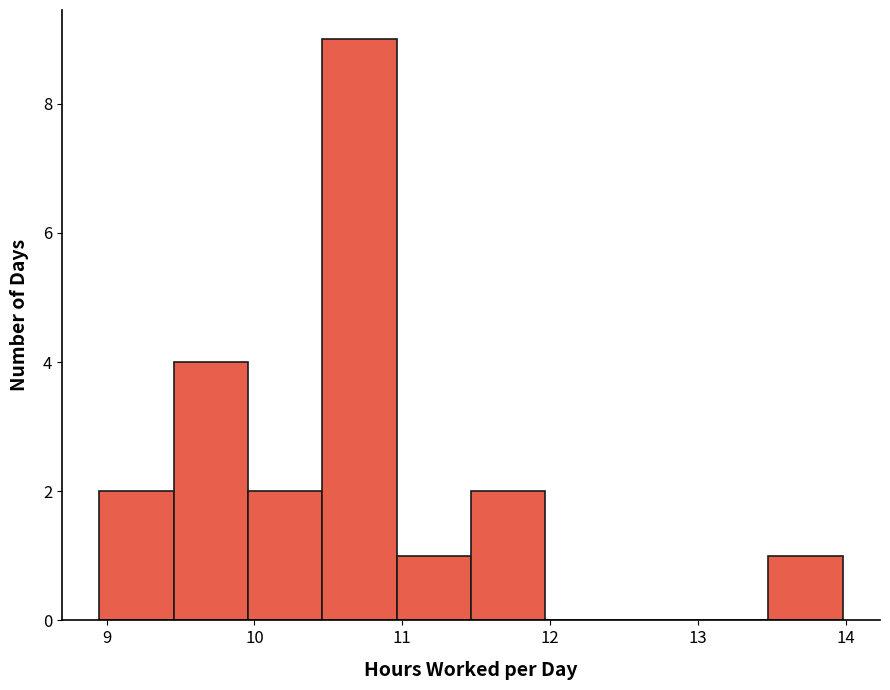

What is the height of the bar covering 11.0 to 11.5 on the x-axis? Neither the bar edges nor the heights are printed on the chart, so give them approximately, as read against the axes.

1